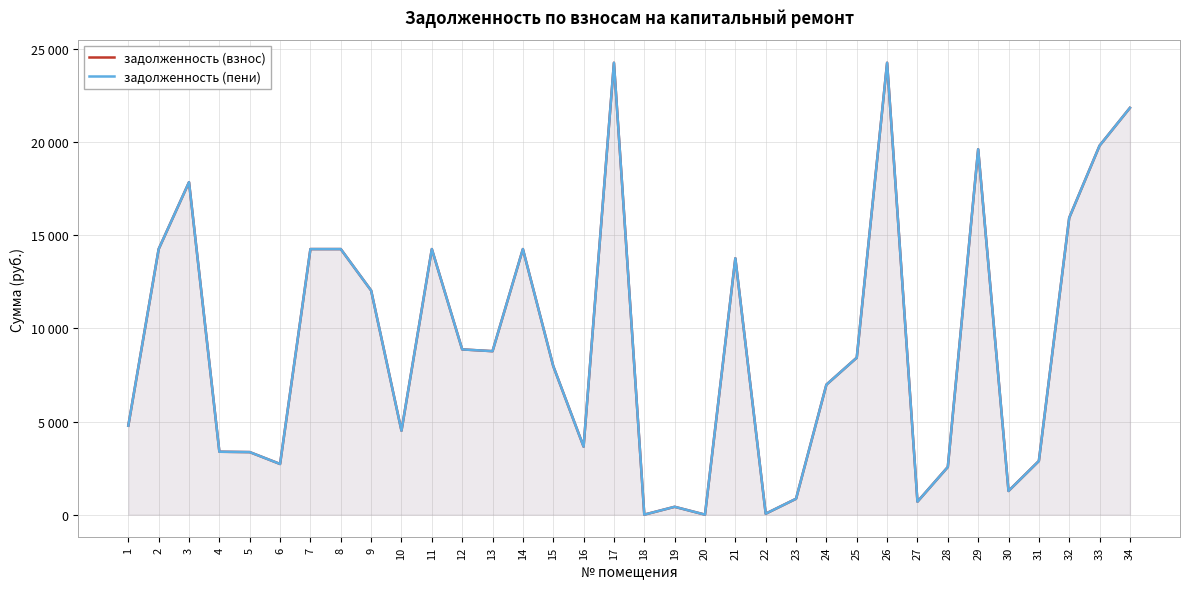

Which series changed the most between 6 and 16?

задолженность (взнос)